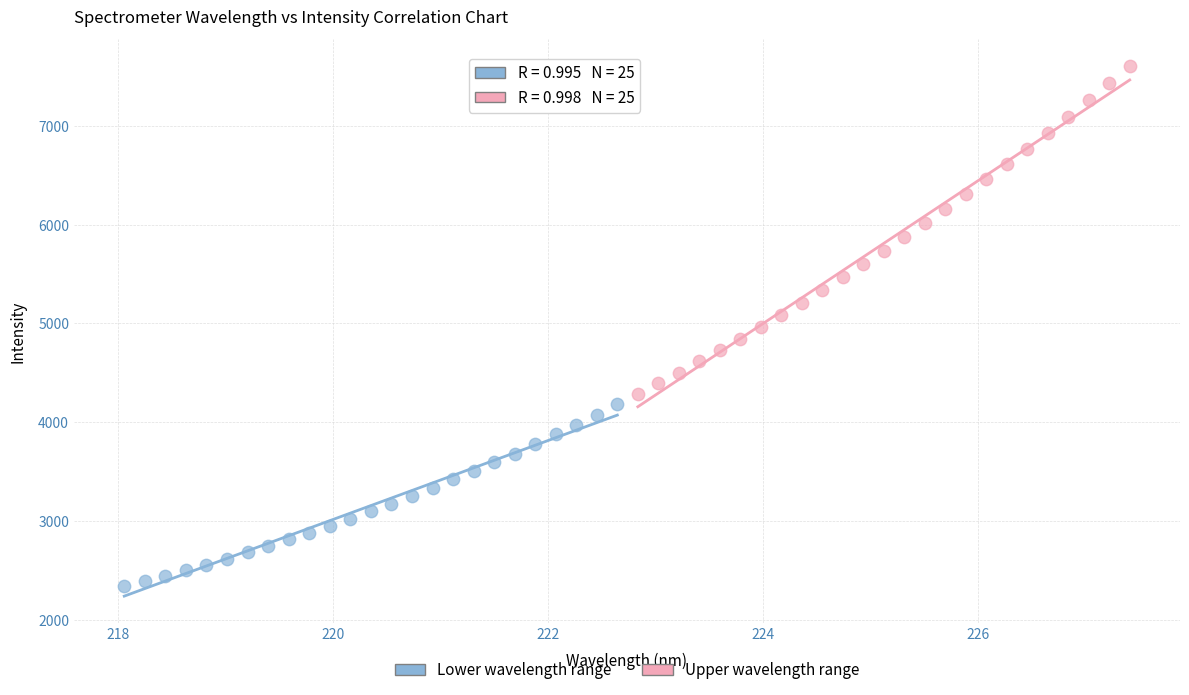

Which series contains the highest Y value?

Upper wavelength range